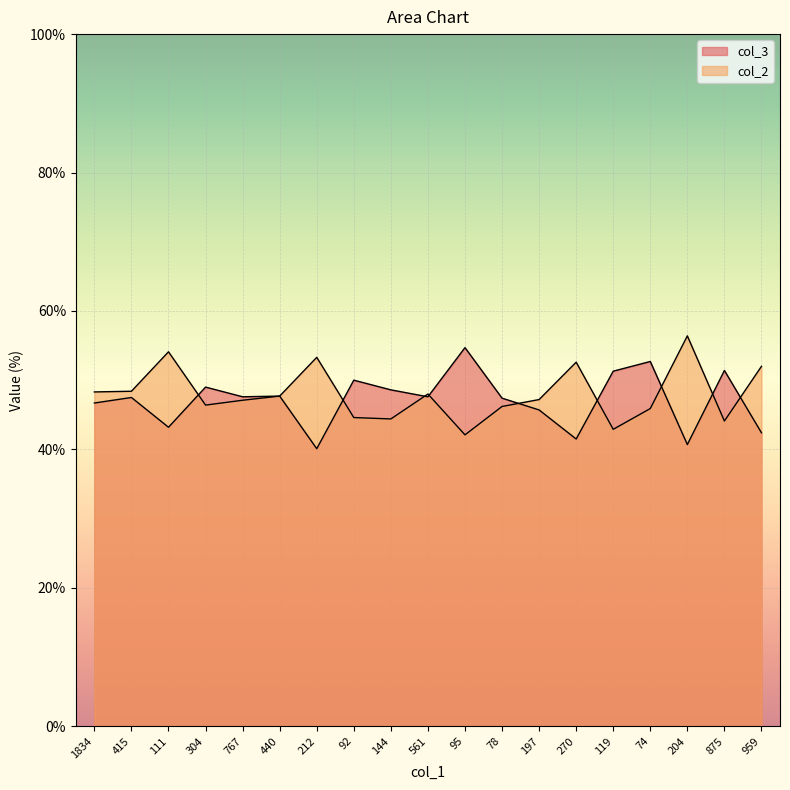

What is the sum of the col_2 values at 78 and 270?

98.8